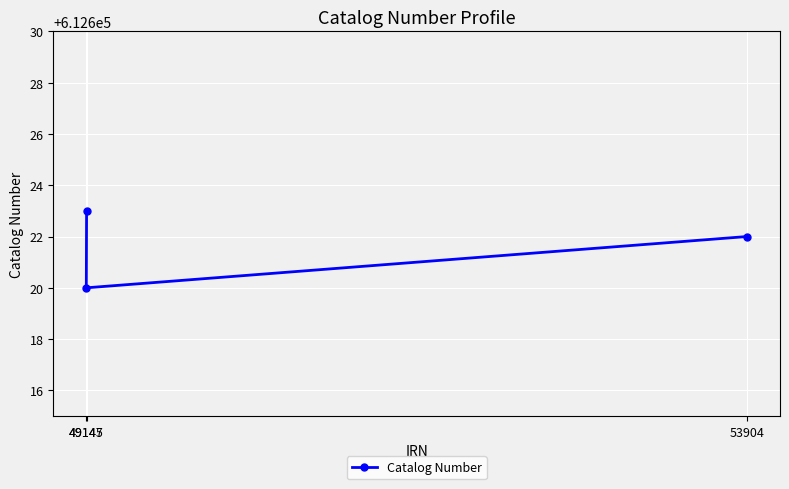

Which has a higher value, 49147 or 49145?

49147